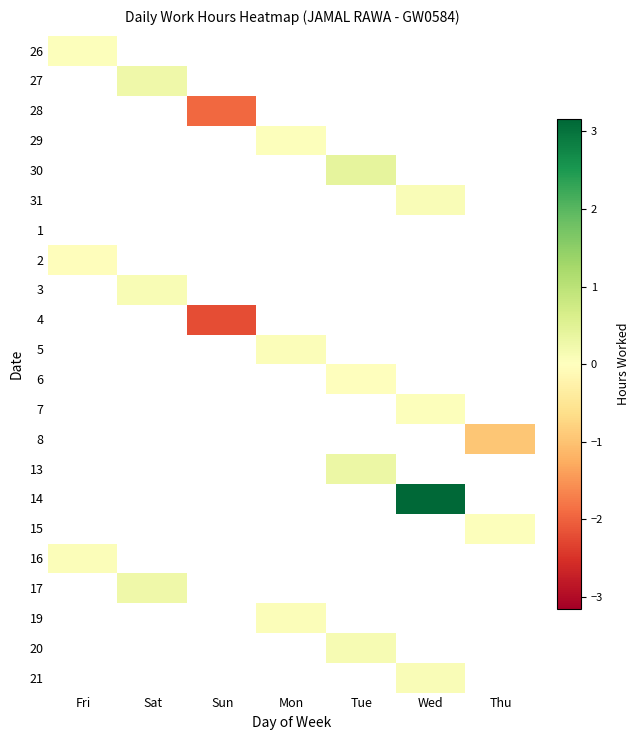

What is the minimum value shown in the chart?

-2.2